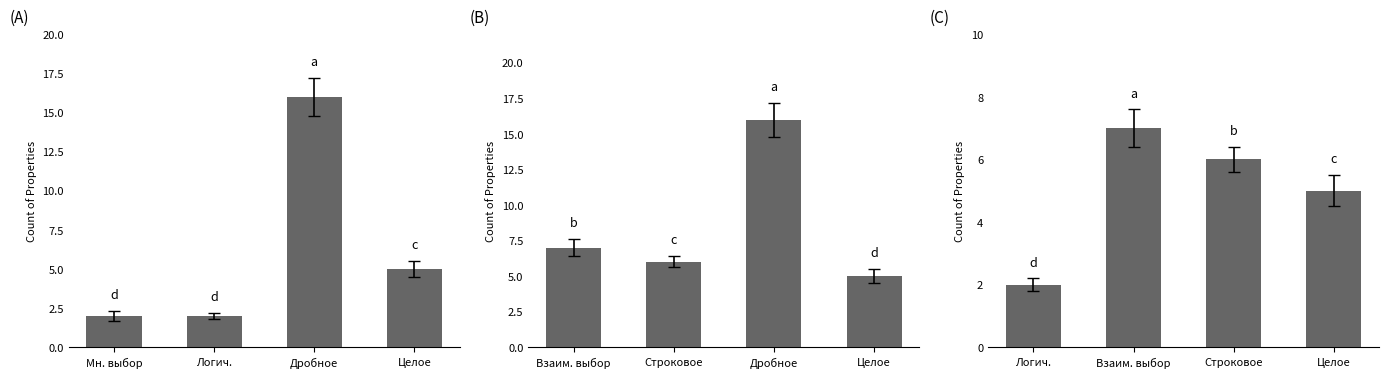

What is the label of the 1st bar from the left?

Логич.